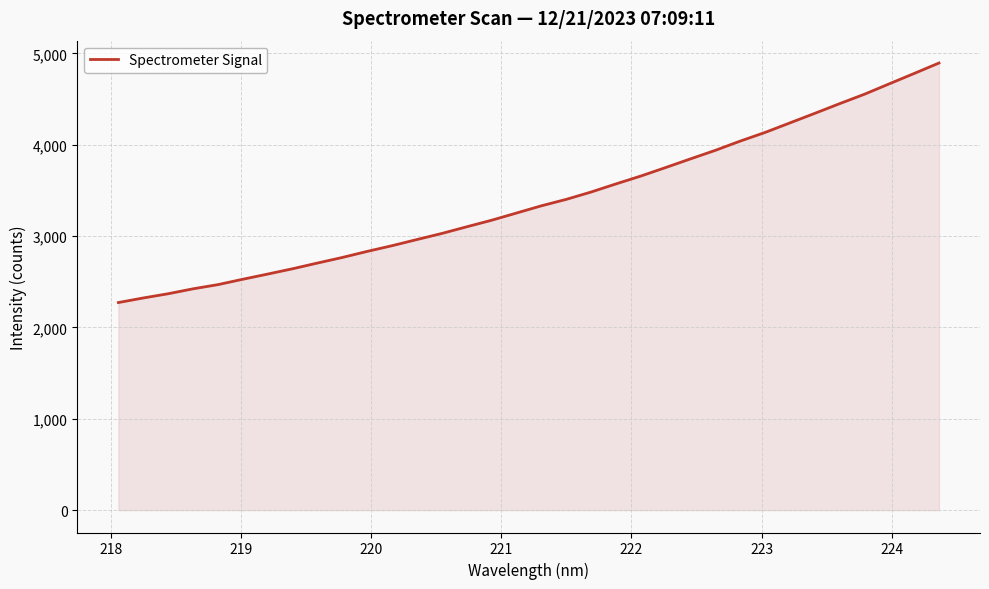

What is the difference between the maximum and minimum values?

2622.2